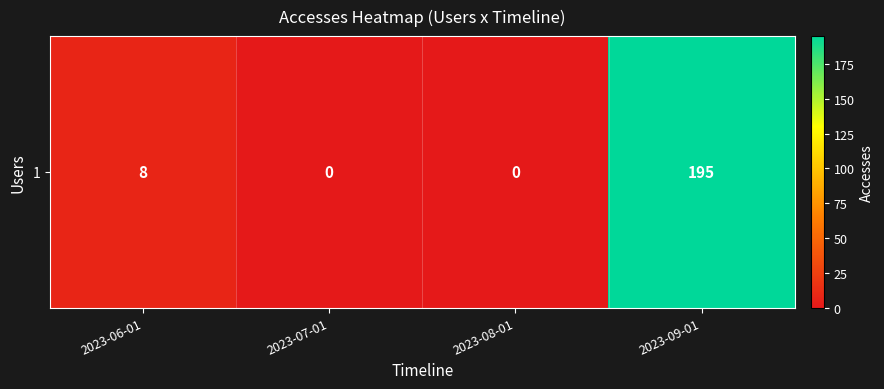

Is it true that the value at 2023-08-01 is -78?

False